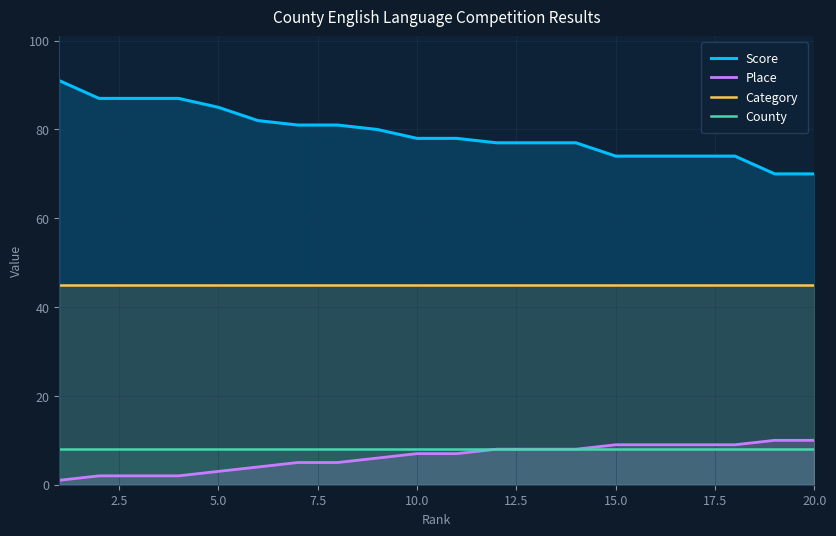

True or false: Place and Category intersect in this chart.

False